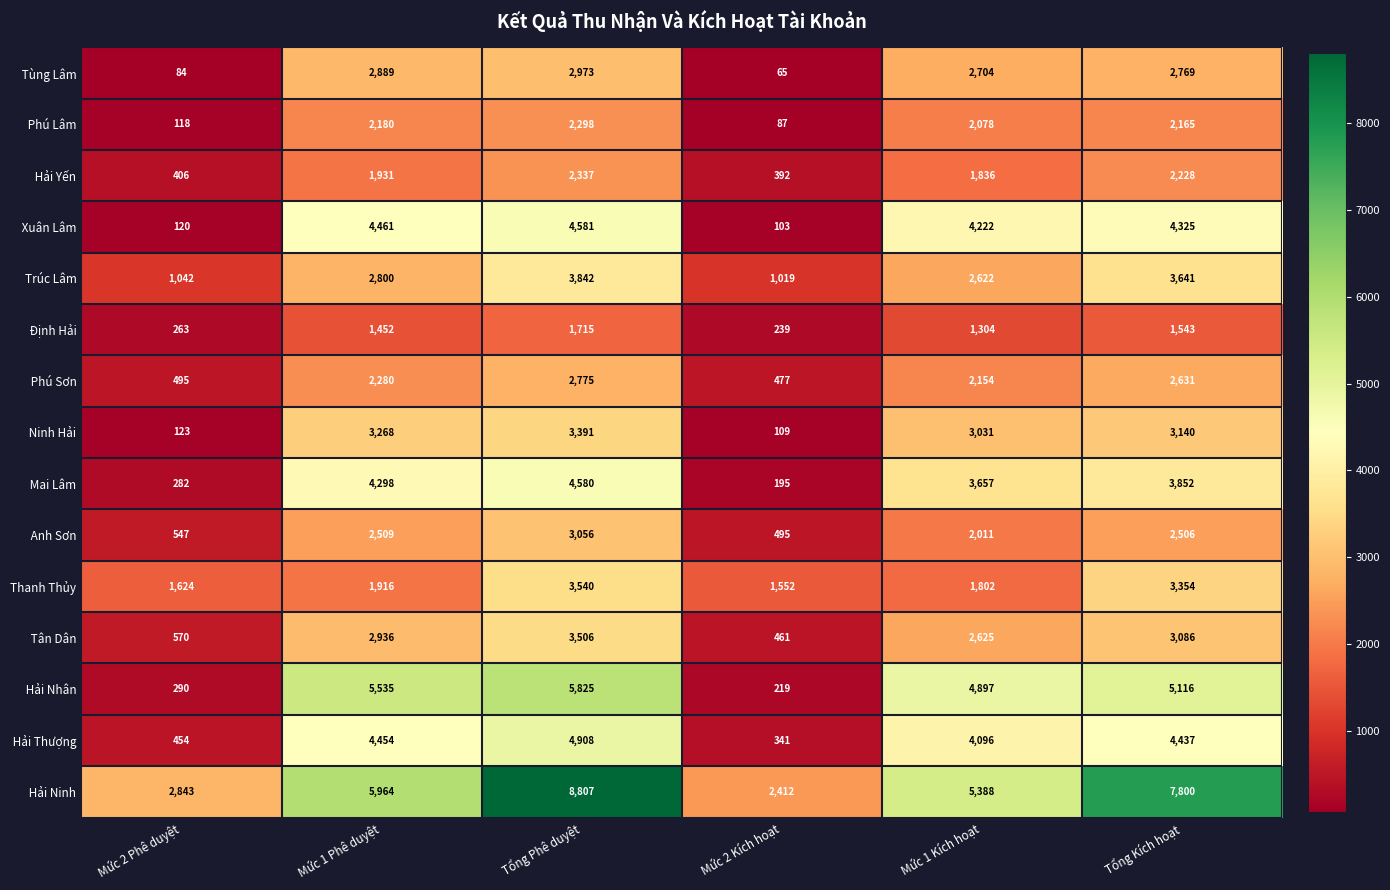

At which category does the chart reach its peak across all series?

Tổng Phê duyệt